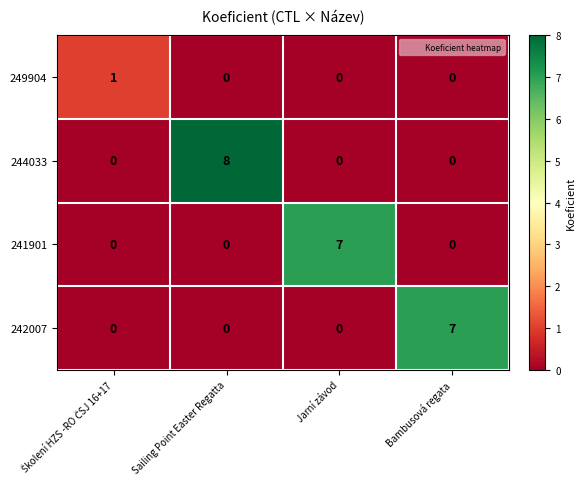

What is the difference between the highest and lowest values at Sailing Point Easter Regatta?

8